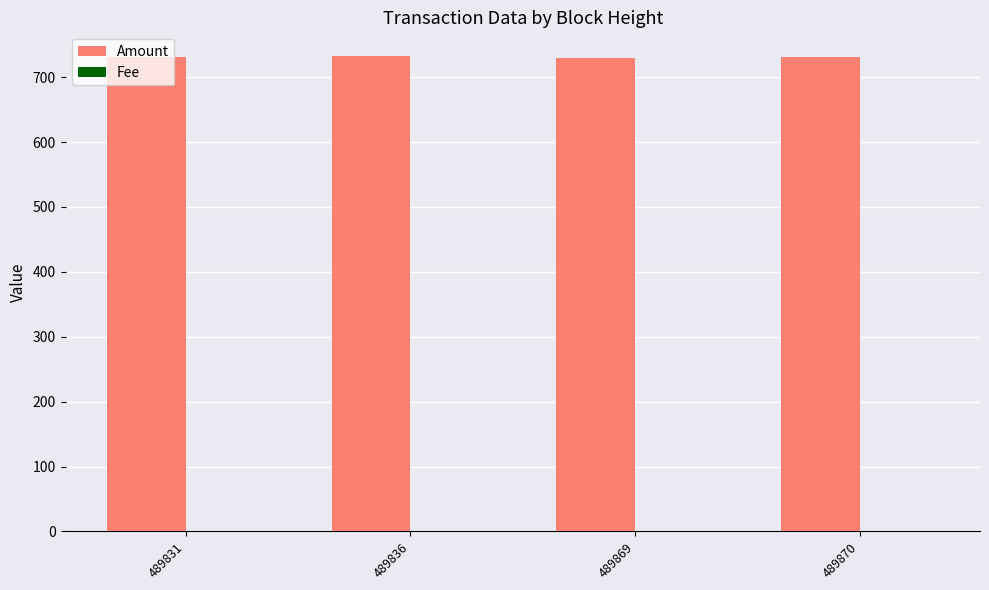

The Amount series shows 1163.1 at 489831. True or false?

False